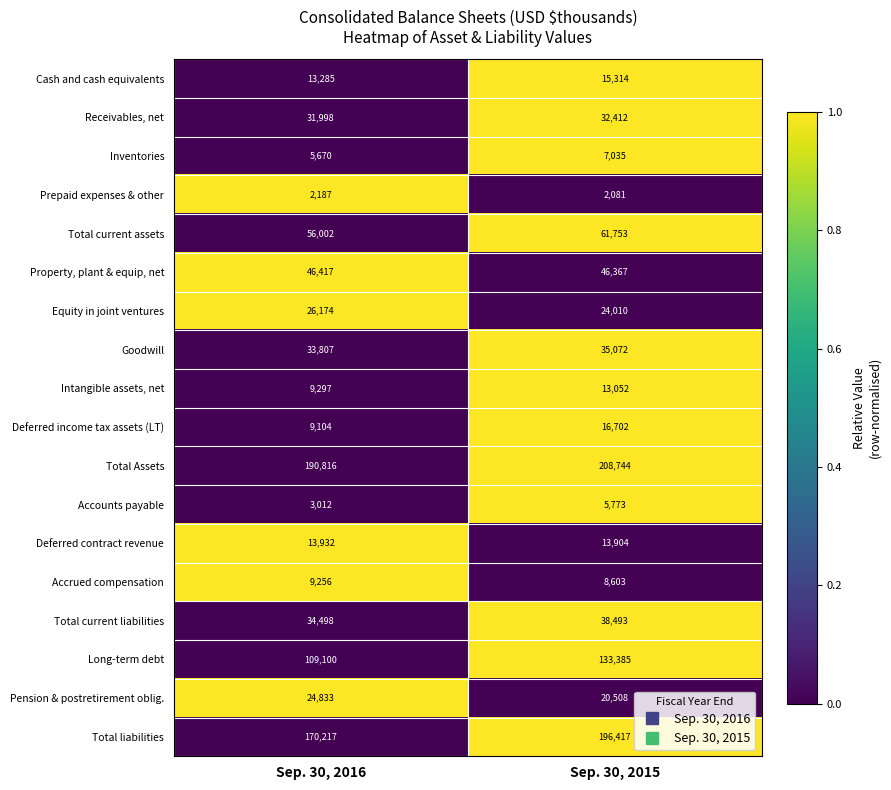

Which label corresponds to the smallest value in the chart?

Sep. 30, 2015